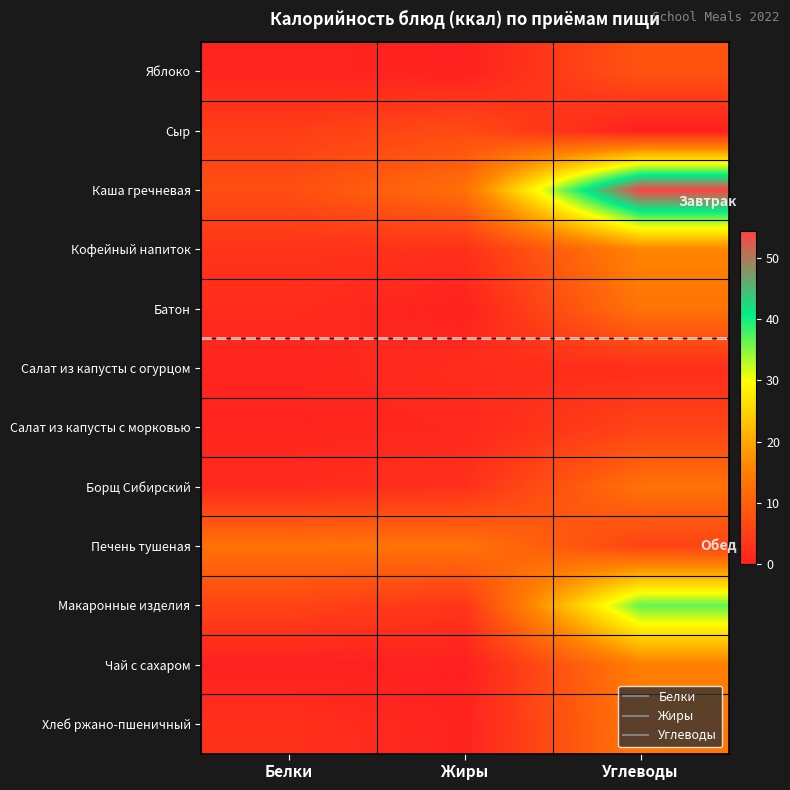

Count the number of data series in this chart.

12